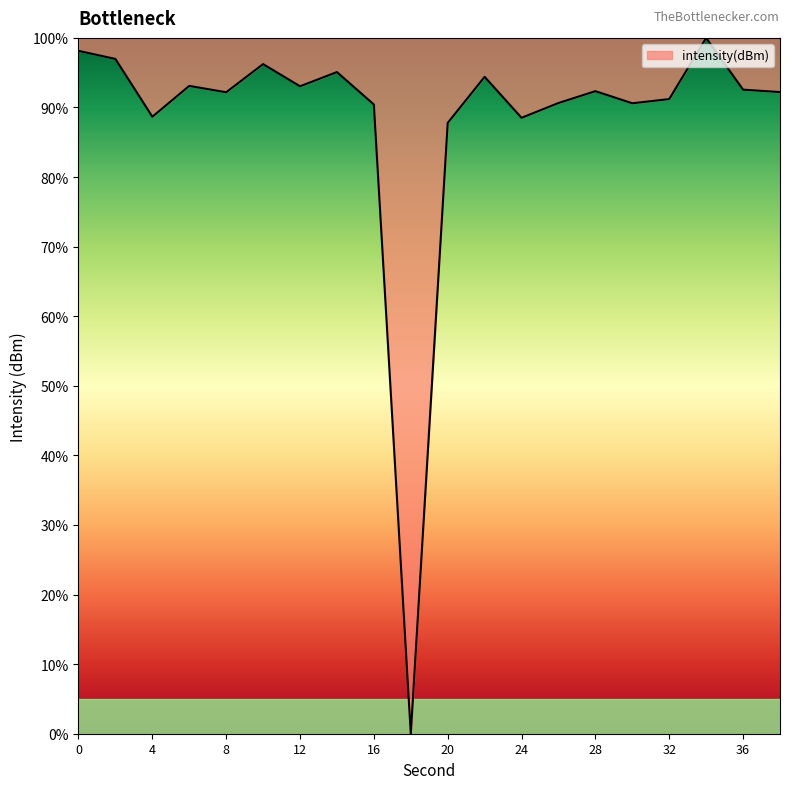

What is the greatest value displayed?

100.0